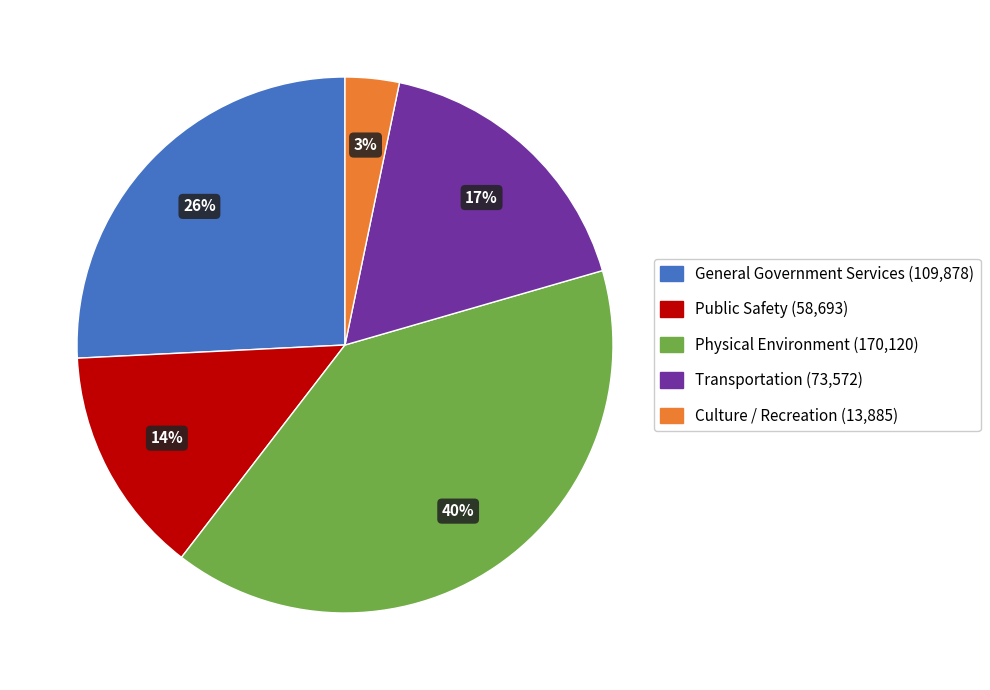

To the nearest percent, what is the average slice percentage?

20%